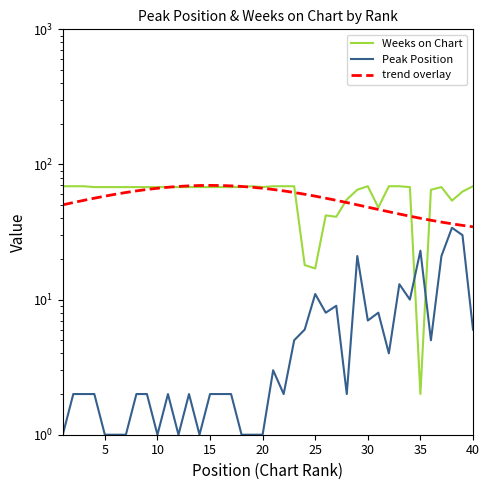

Reading left to right, what are all the values shown in this chart?

Weeks on Chart: 69.0	69.0	69.0	68.0	68.0	68.0	68.0	68.0	68.0	68.0	68.0	68.0	68.0	68.0	68.0	68.0	68.0	68.0	69.0	68.0	69.0	69.0	69.0	18.0	17.0	42.0	41.0	55.0	65.0	69.0	48.0	69.0	69.0	68.0	2.0	65.0	68.0	54.0	63.0	69.0
Peak Position: 1.0	2.0	2.0	2.0	1.0	1.0	1.0	2.0	2.0	1.0	2.0	1.0	2.0	1.0	2.0	2.0	2.0	1.0	1.0	1.0	3.0	2.0	5.0	6.0	11.0	8.0	9.0	2.0	21.0	7.0	8.0	4.0	13.0	10.0	23.0	5.0	21.0	34.0	30.0	6.0
trend overlay: 50.3	52.2	54.3	56.3	58.3	60.2	62.0	63.7	65.3	66.7	67.8	68.8	69.4	69.9	70.0	69.9	69.4	68.8	67.8	66.7	65.3	63.7	62.0	60.2	58.3	56.3	54.3	52.2	50.3	48.3	46.4	44.7	43.0	41.4	40.0	38.7	37.5	36.4	35.4	34.6